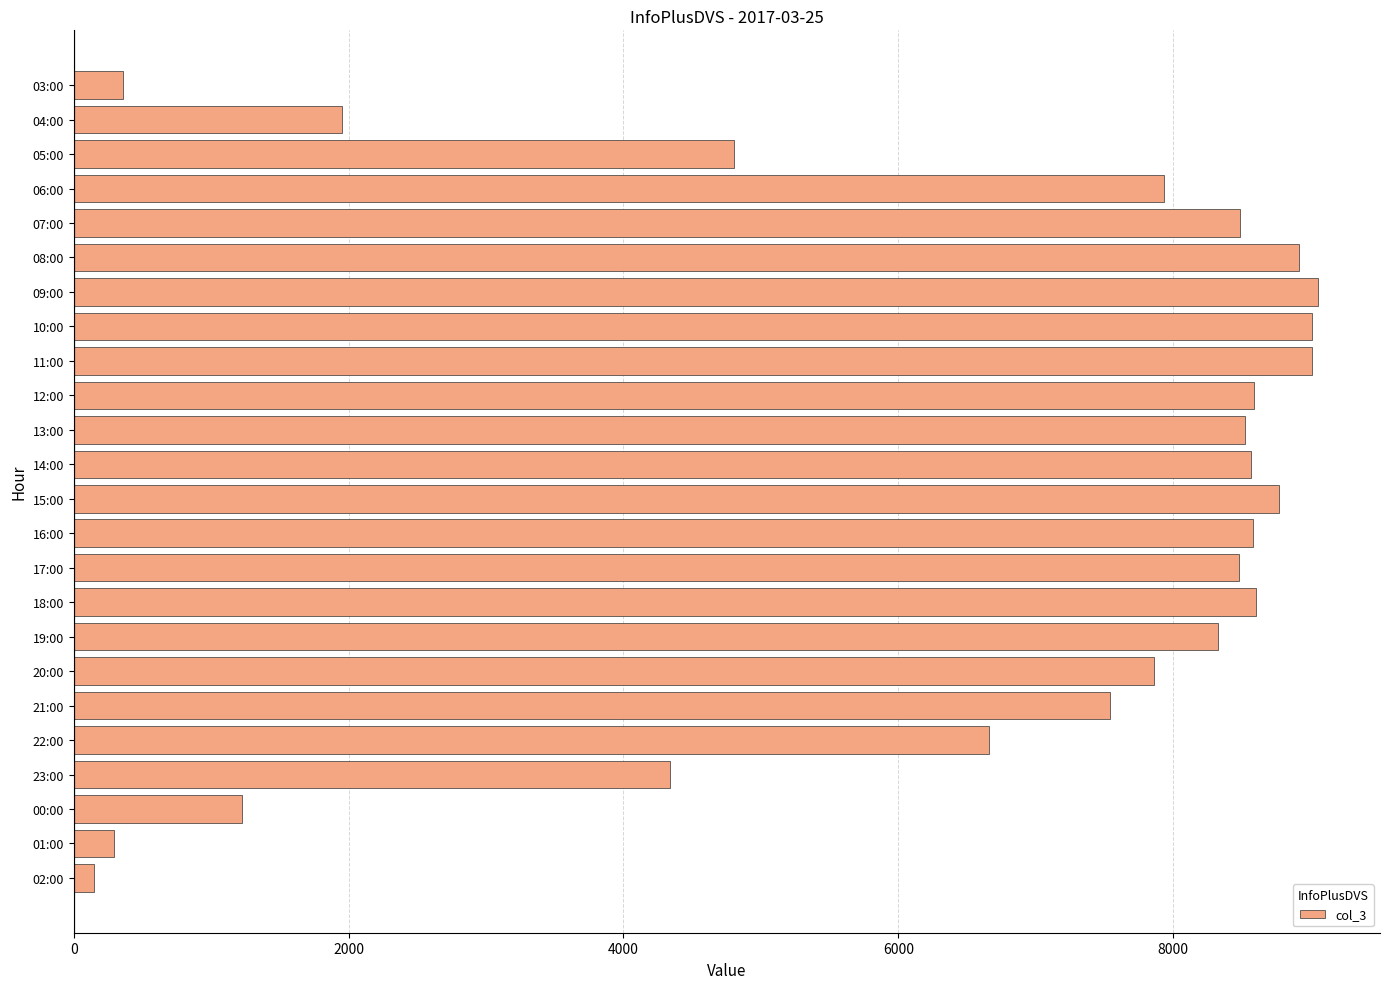

True or false: the data shows 6657 at 22:00.

True